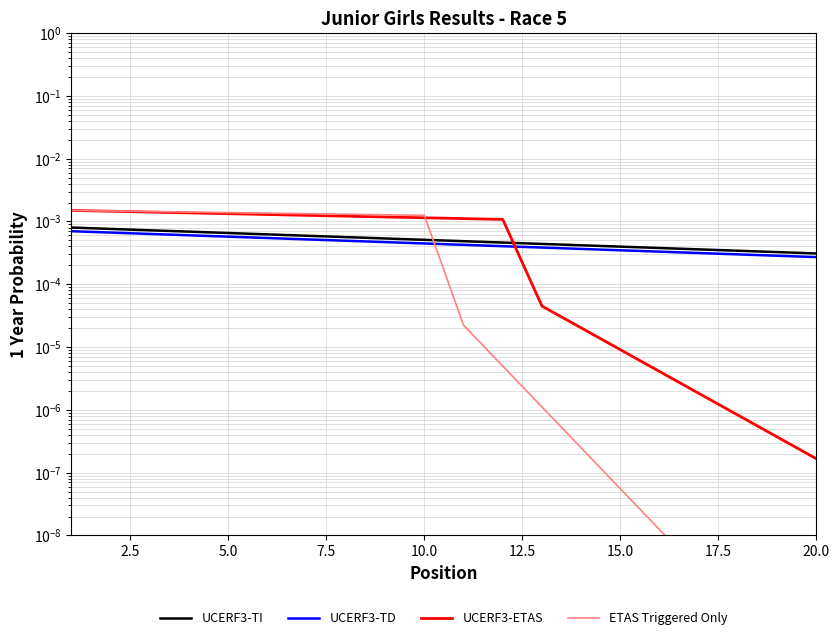

List the series in order of their peak value, lowest first.

UCERF3-TD, UCERF3-TI, UCERF3-ETAS, ETAS Triggered Only